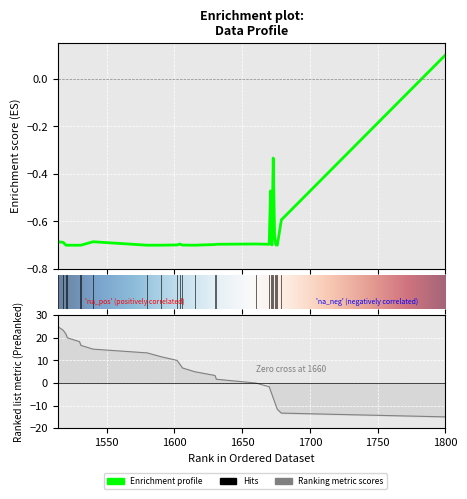

Which label corresponds to the smallest value in the chart?

1580